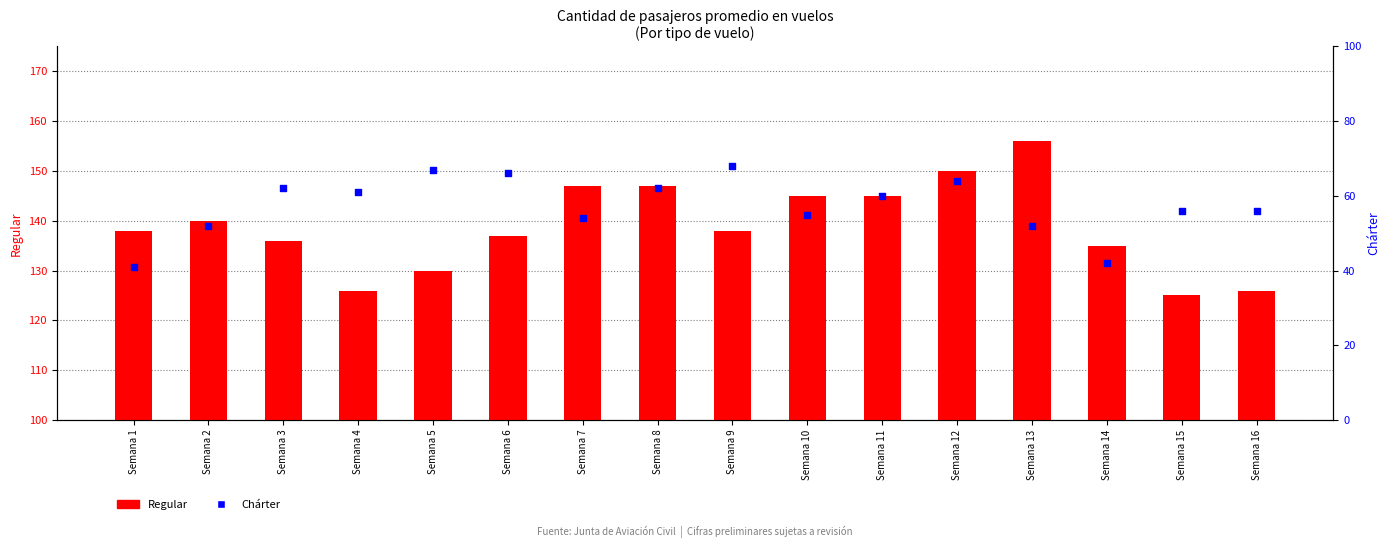

Is the value of Regular at Semana 14 greater than the value of Chárter at Semana 9?

Yes